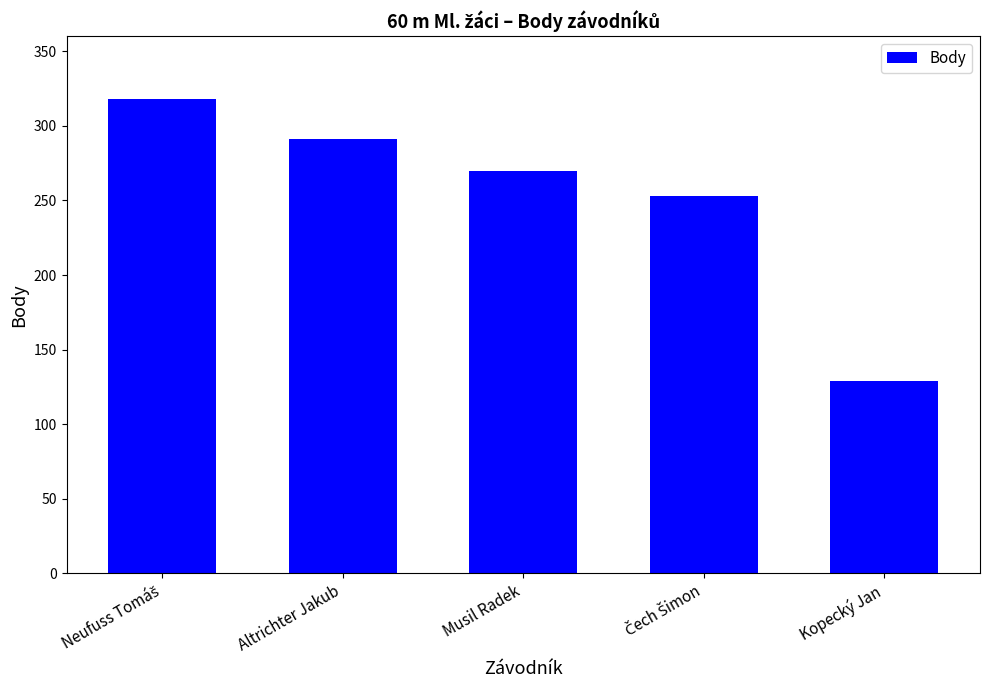

How many data points does each series have?

5